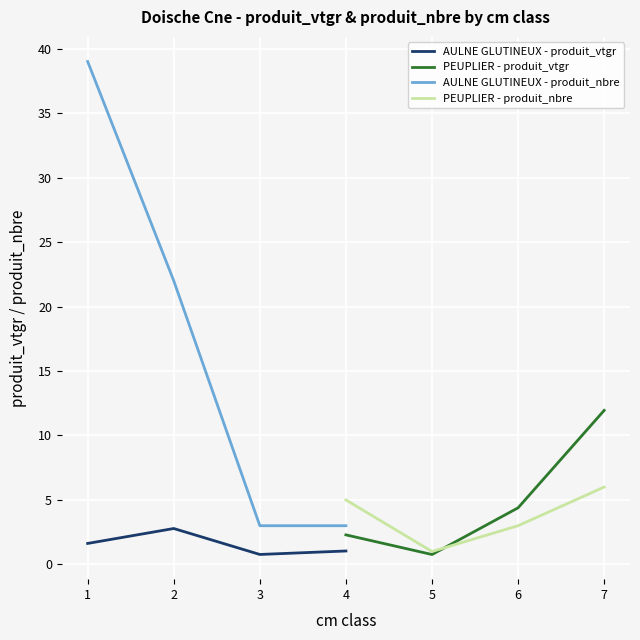

What is the minimum value shown in the chart?

0.8